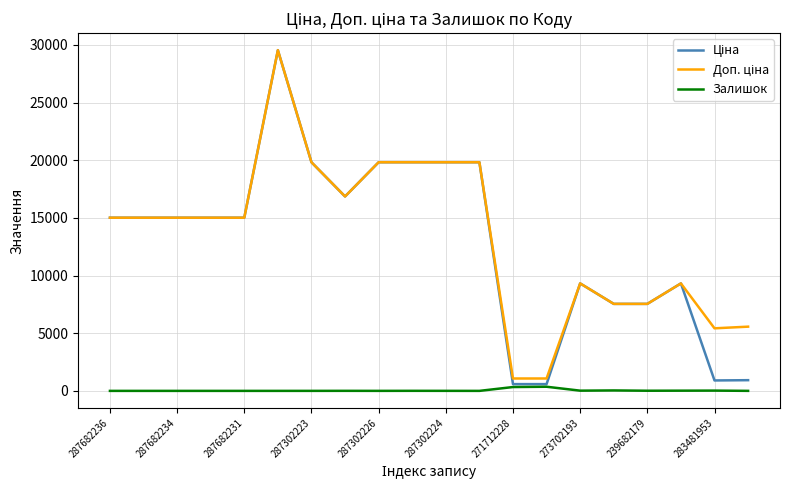

How many interior local peaks does the Доп. ціна series have?

3